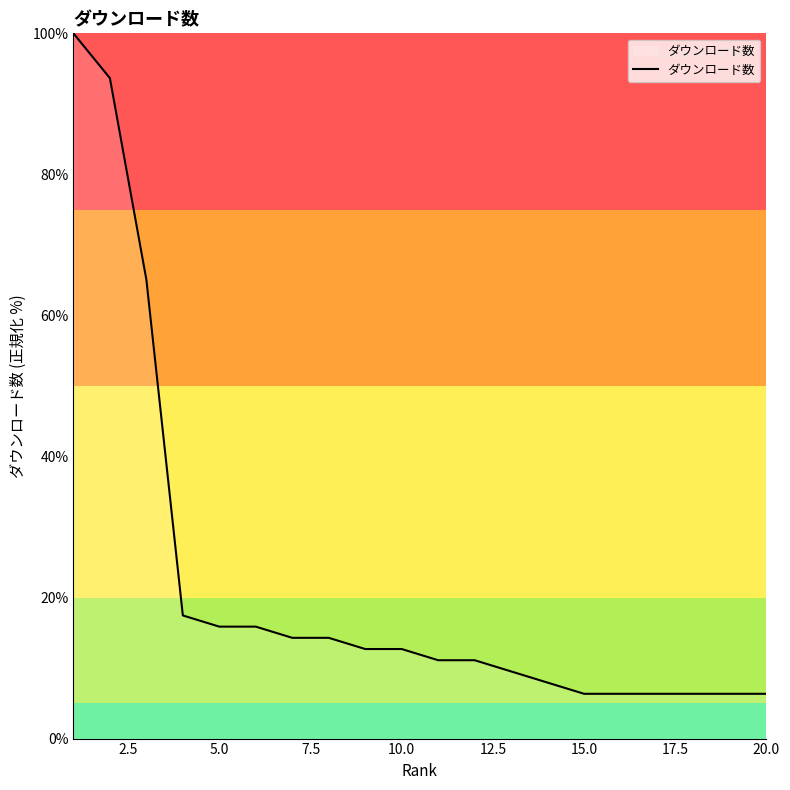

What is the difference between the maximum and minimum values?

93.7